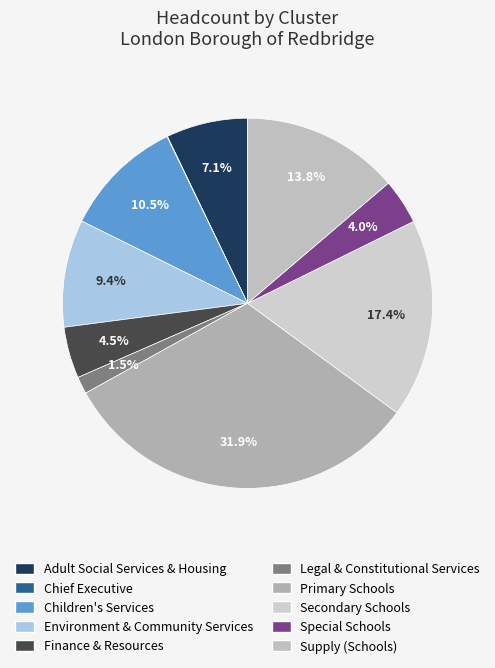

What is the ratio of the value at Finance & Resources to the value at Children's Services?

0.4